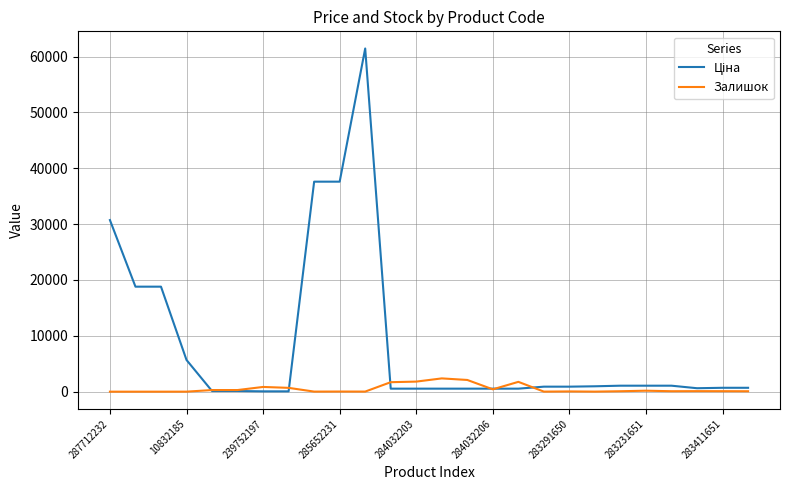

True or false: Залишок has a value of 417.0 at 284032206.

True